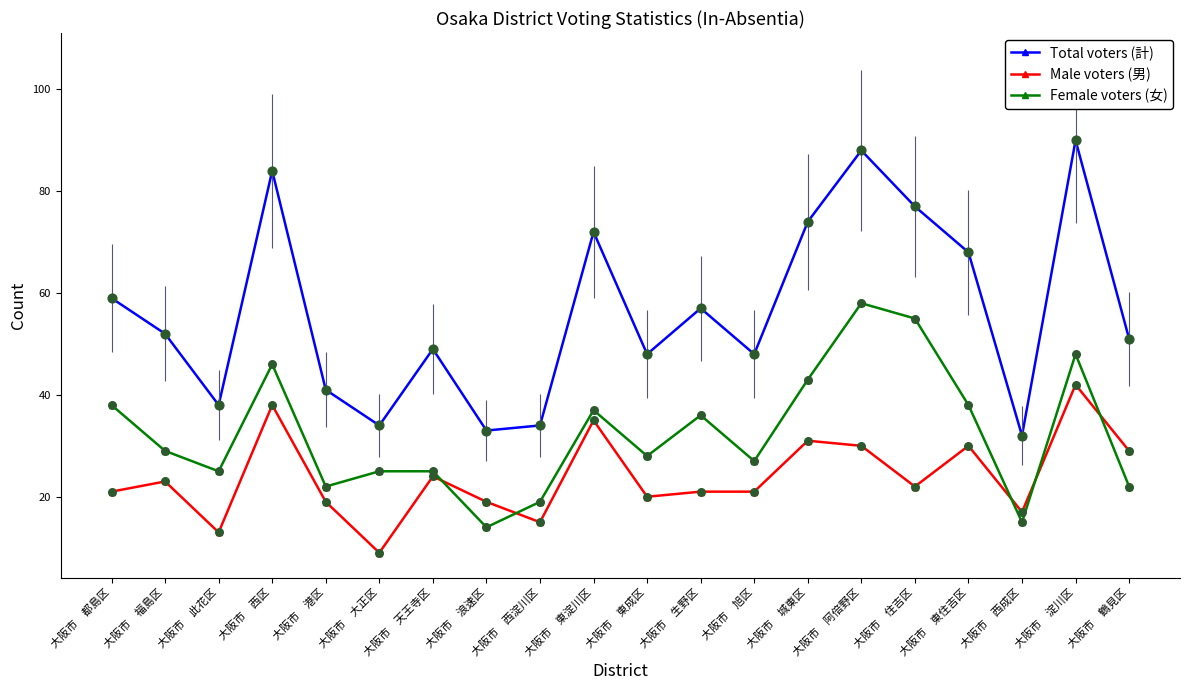

At which category is the sum across all series the highest?

大阪市　淀川区